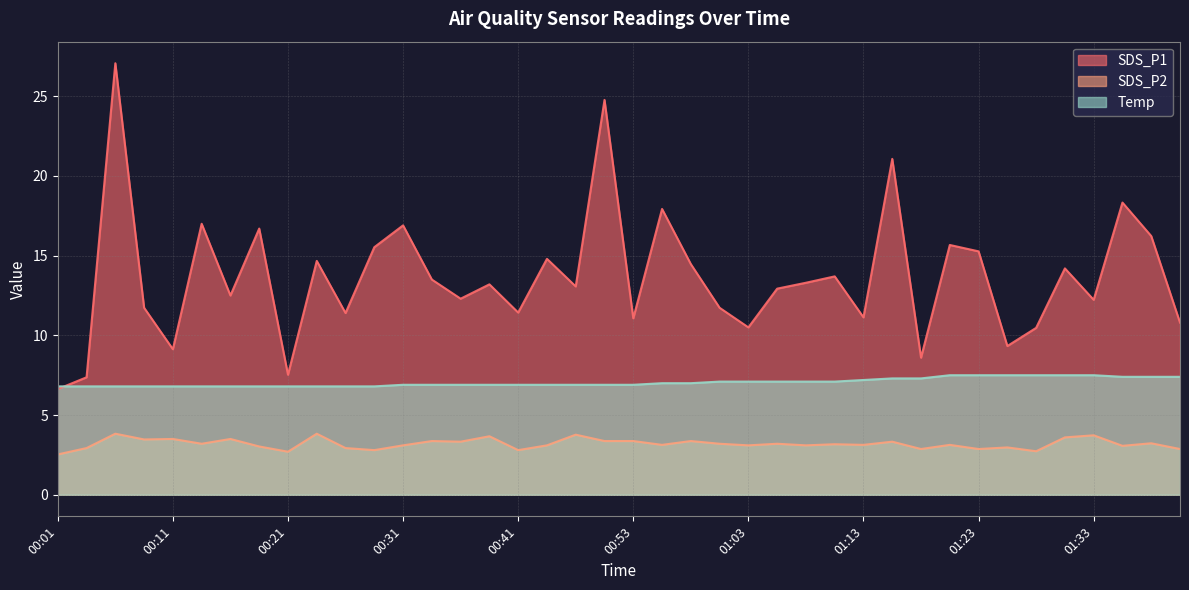

What is the label of the 30th point from the right?

00:26